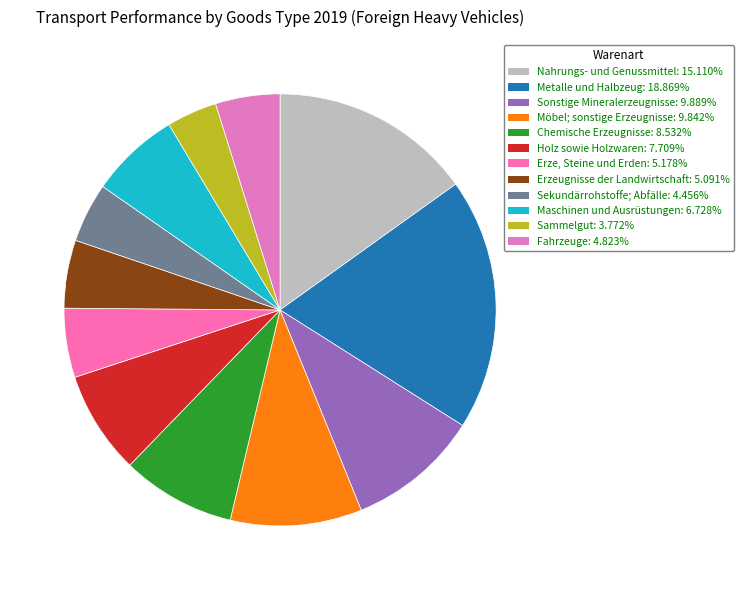

Which category has the smallest portion of the pie?

Sammelgut